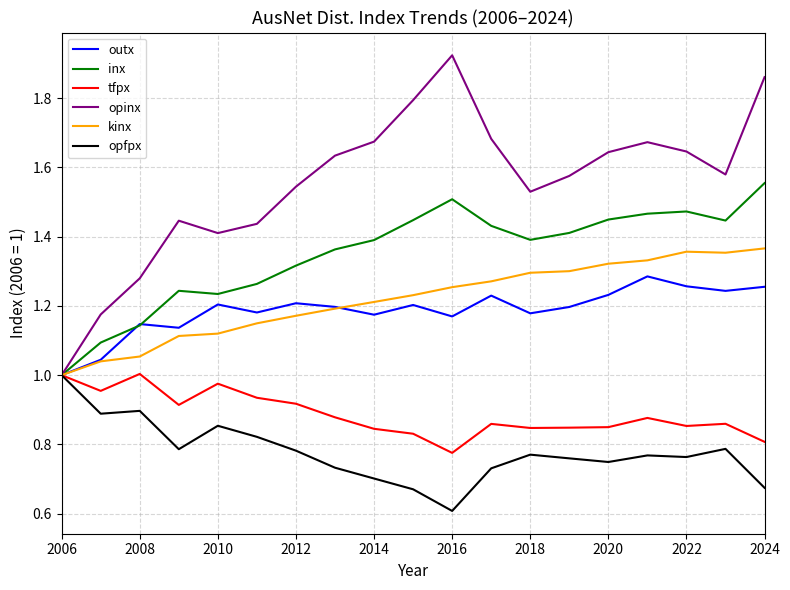

Which series has the largest range (max minus min)?

opinx